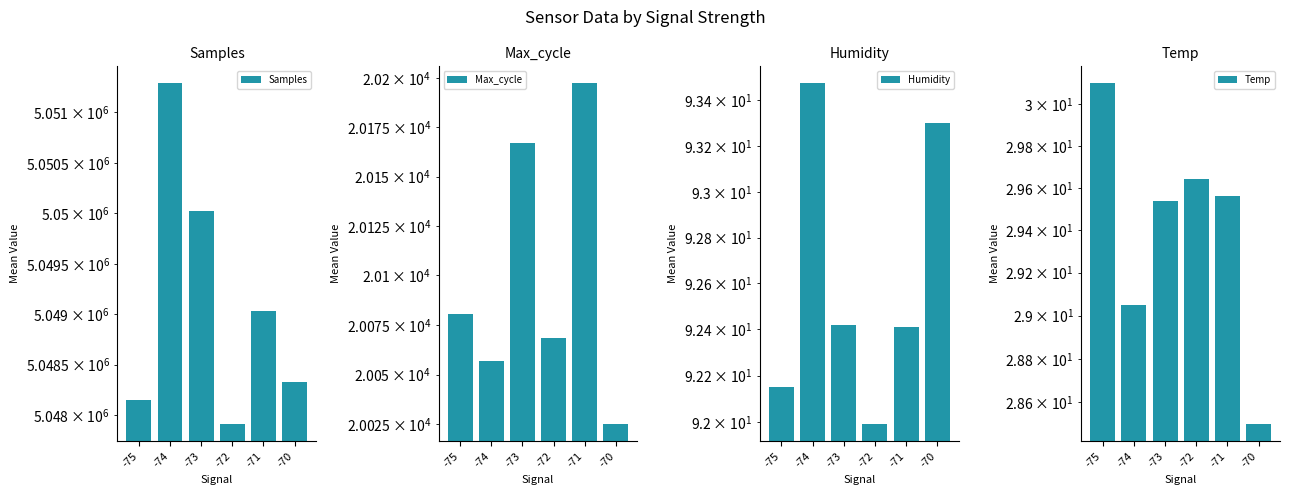

Which series has the widest spread of values?

Samples